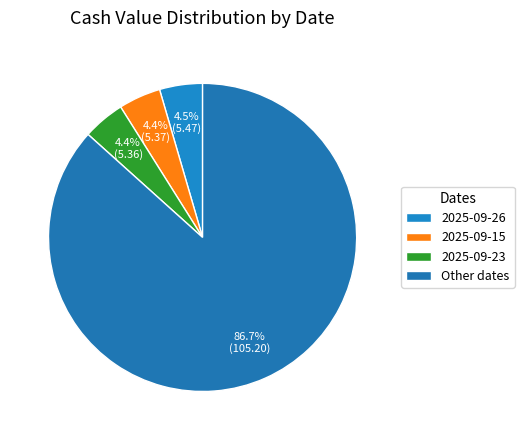

What percentage is the 2025-09-23 slice, to the nearest percent?

4%